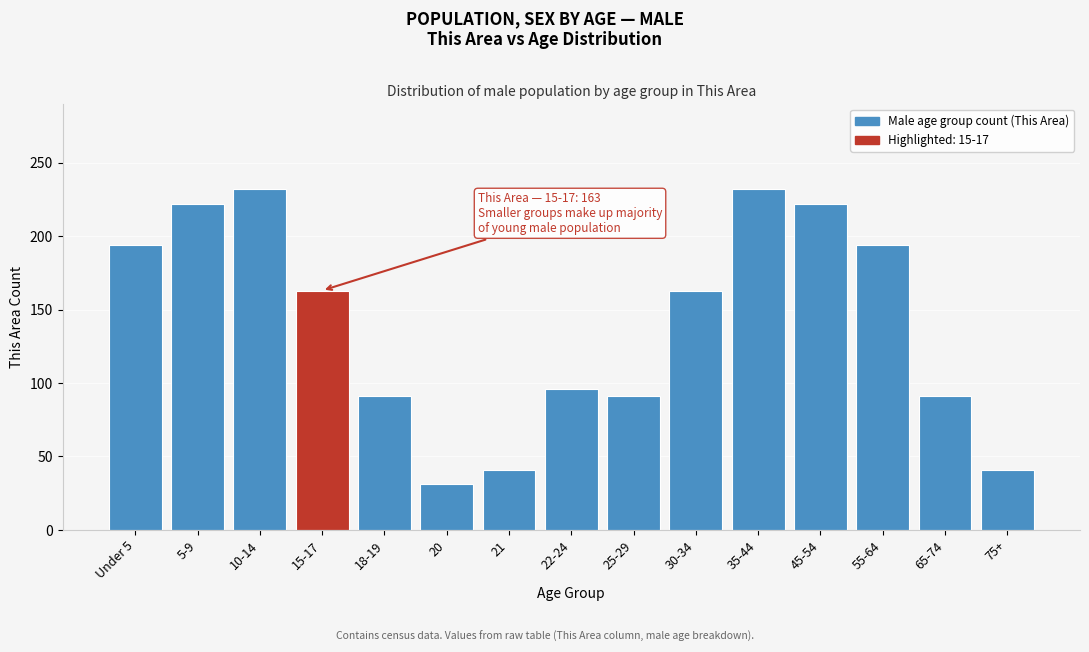

Reading left to right, transcribe all the data shown in this chart.

194	222	232	163	91	31	41	96	91	163	232	222	194	91	41